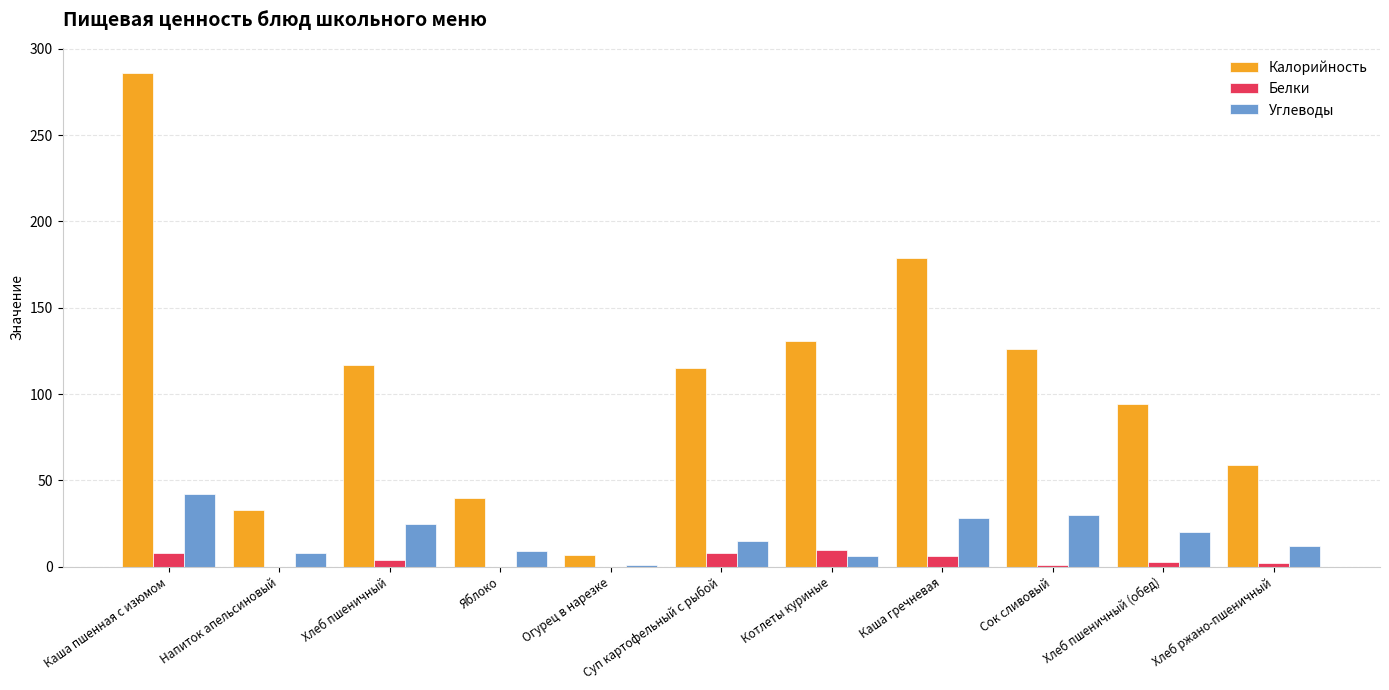

Which category has the highest value across all series?

Каша пшенная с изюмом